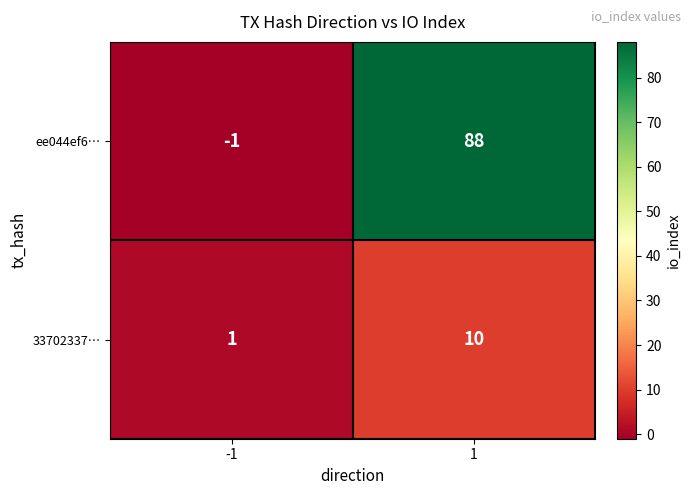

Reading left to right, extract all data points from this chart.

ee044ef6…: -1	88
33702337…: 1	10